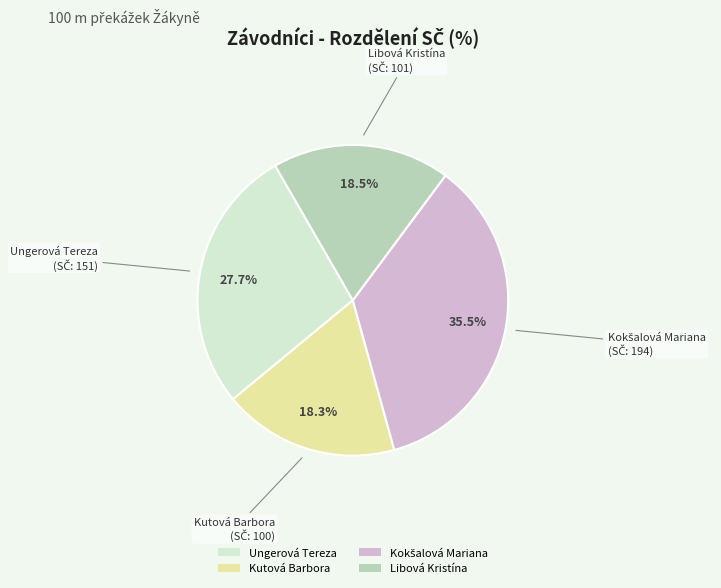

What percentage is NOT represented by Kutová Barbora?

81.7%